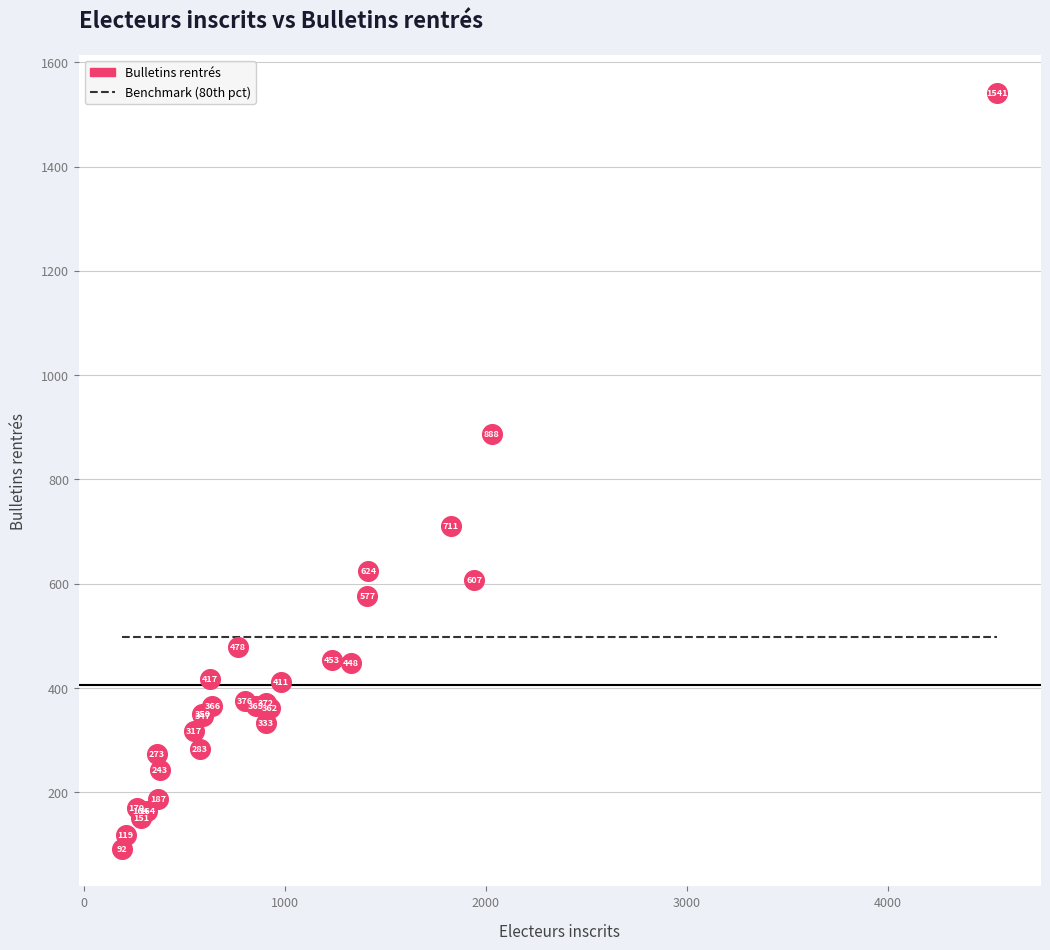

What Y value in the scatter plot is closest to 816?

888